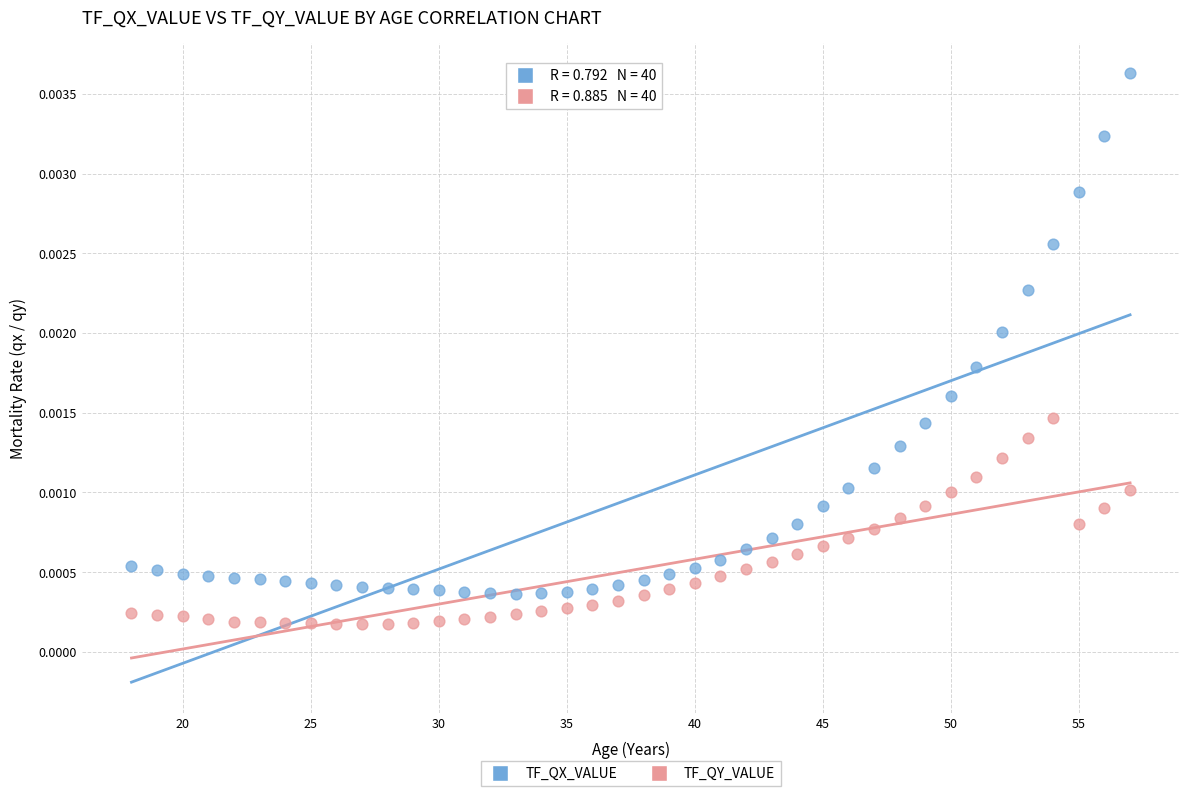

Which series contains the lowest Y value?

TF_QY_VALUE